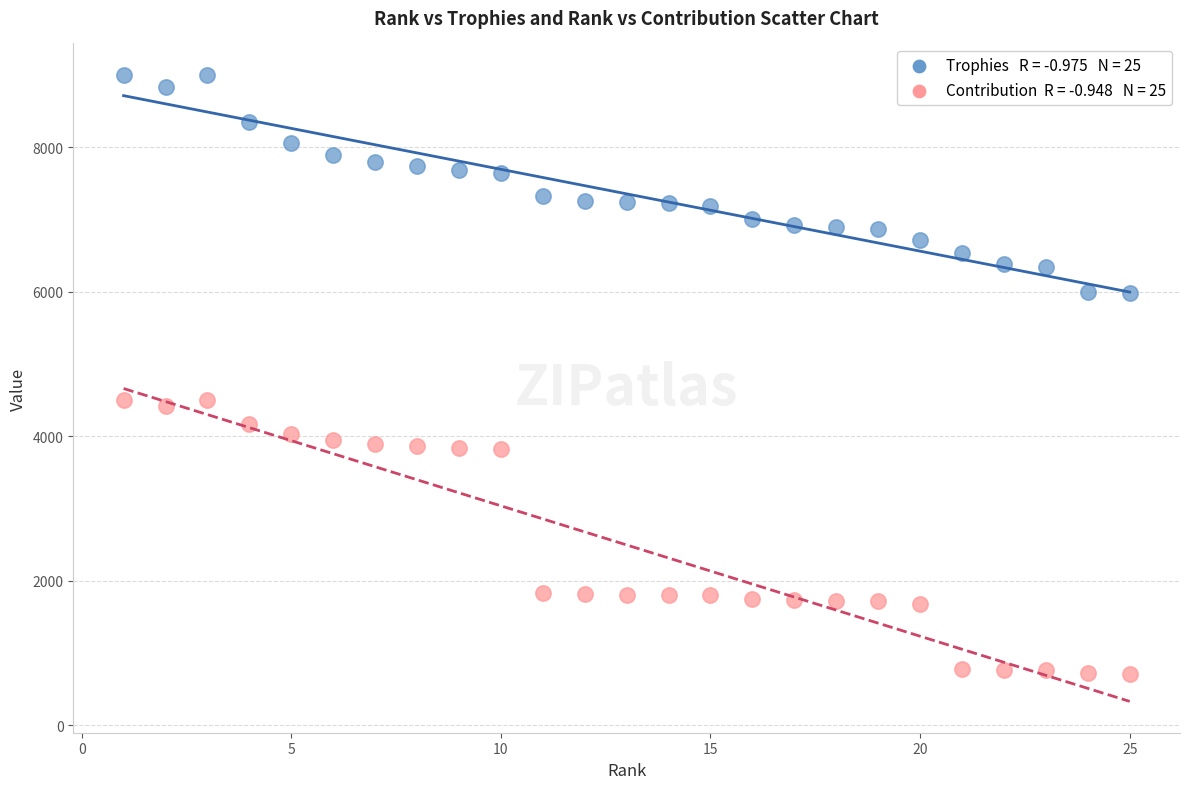

Across all data points, what is the range of X values (max minus min)?

24